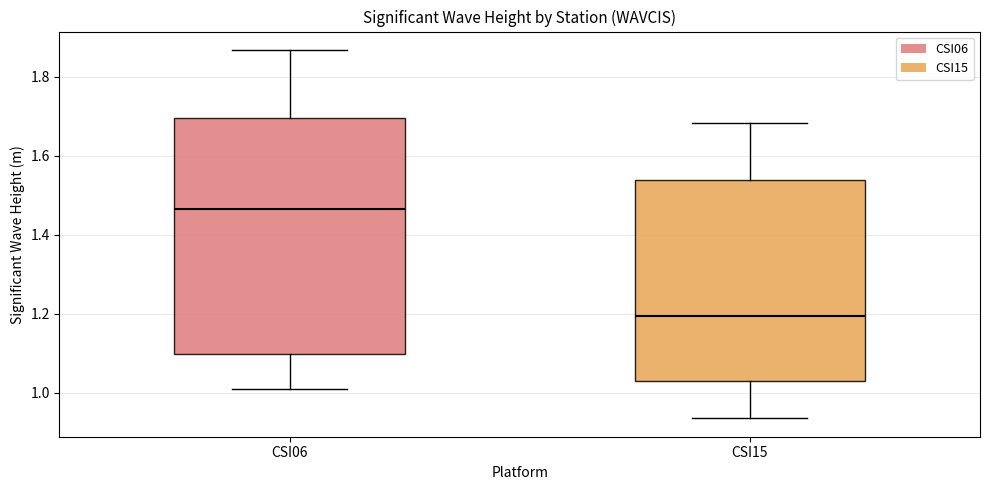

Which box is the tallest, from its lower edge to its upper edge?

CSI06